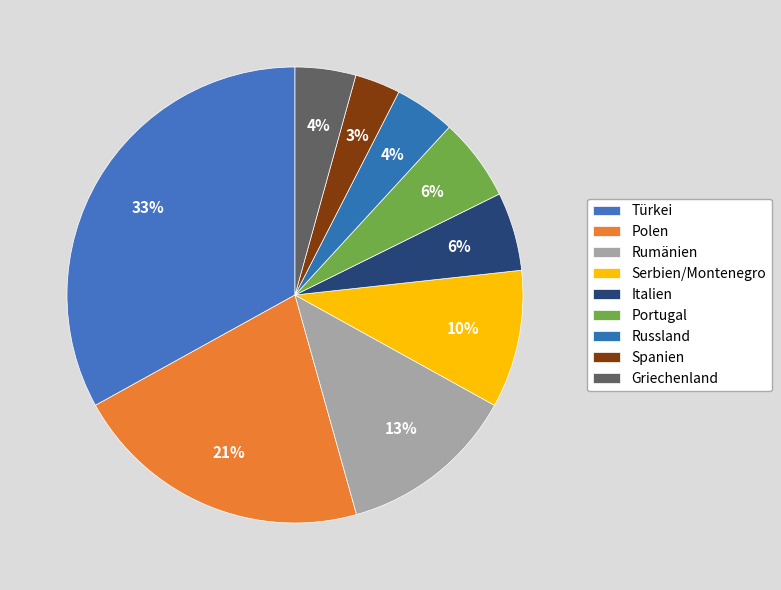

How many segments does this pie chart have?

9